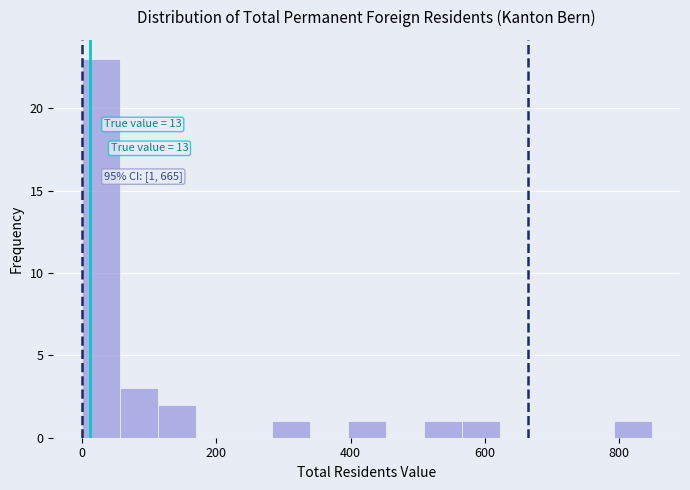

Around what value on the x-axis is the tallest bar? Give the approximate position of its centre, as read against the axis.

20